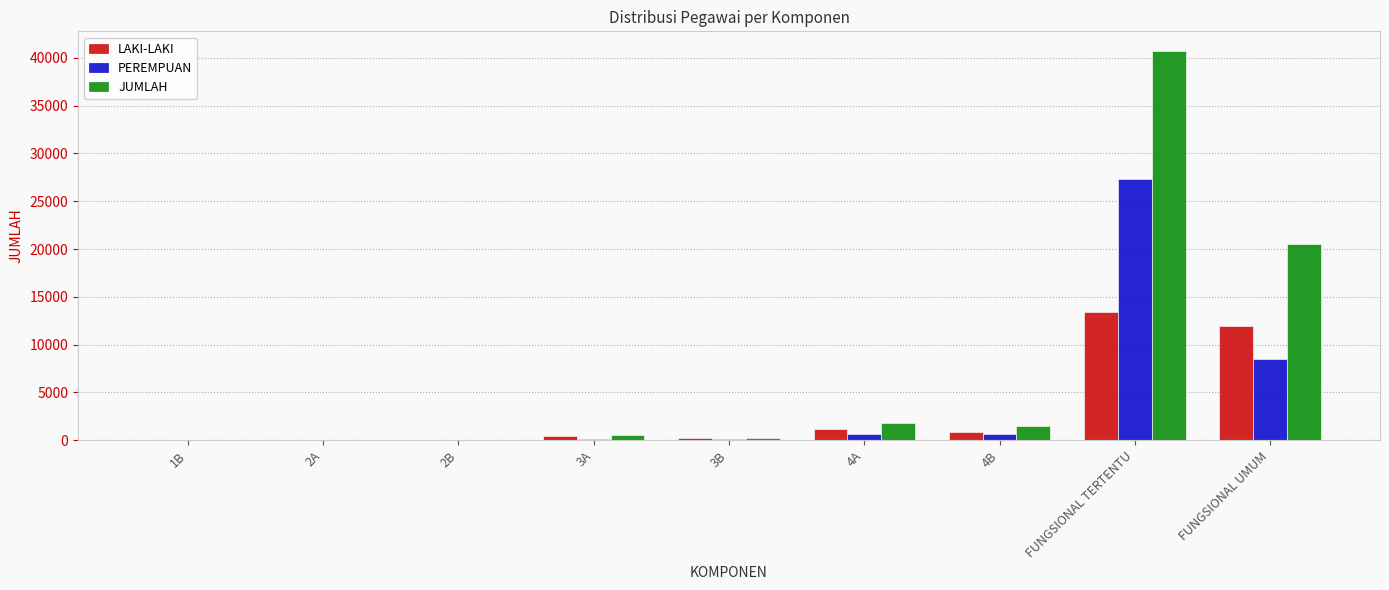

The value of LAKI-LAKI at 4A is 1152. True or false?

True